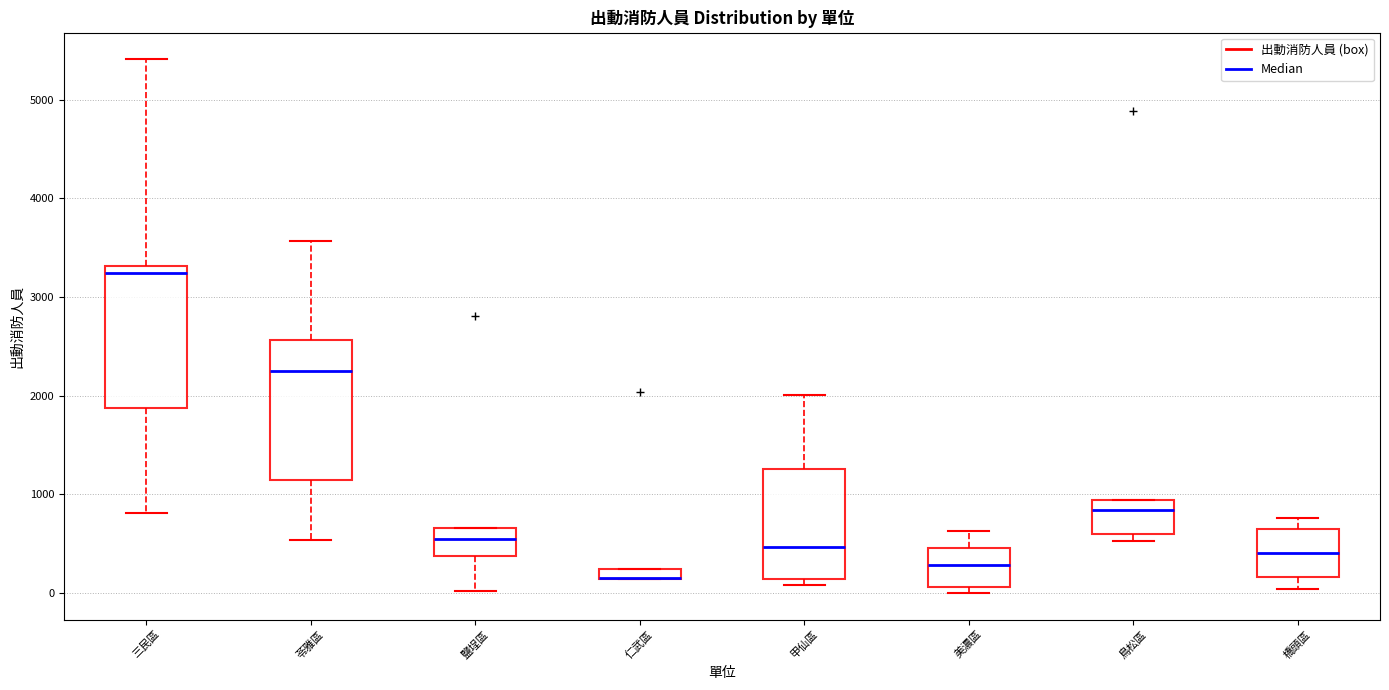

Where is the lower edge of the box for 仁武區 on the y-axis? The values are not printed on the chart, so give them approximately, as read against the axis.

100